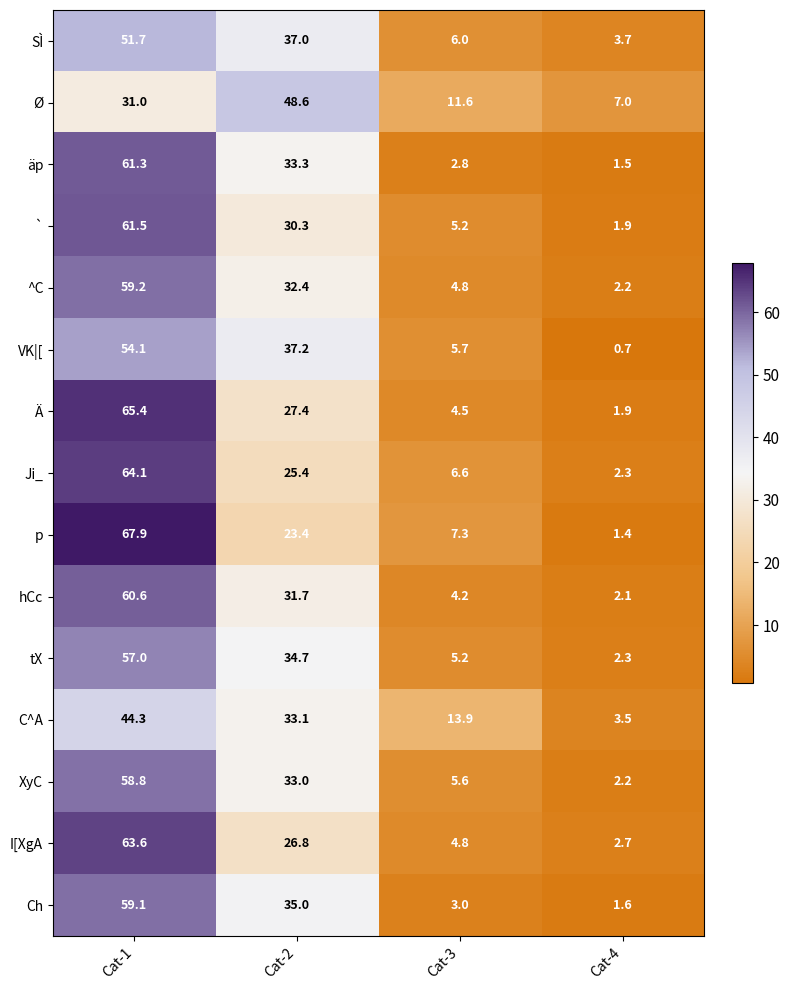

The Ä series shows 90.4 at Cat-1. True or false?

False